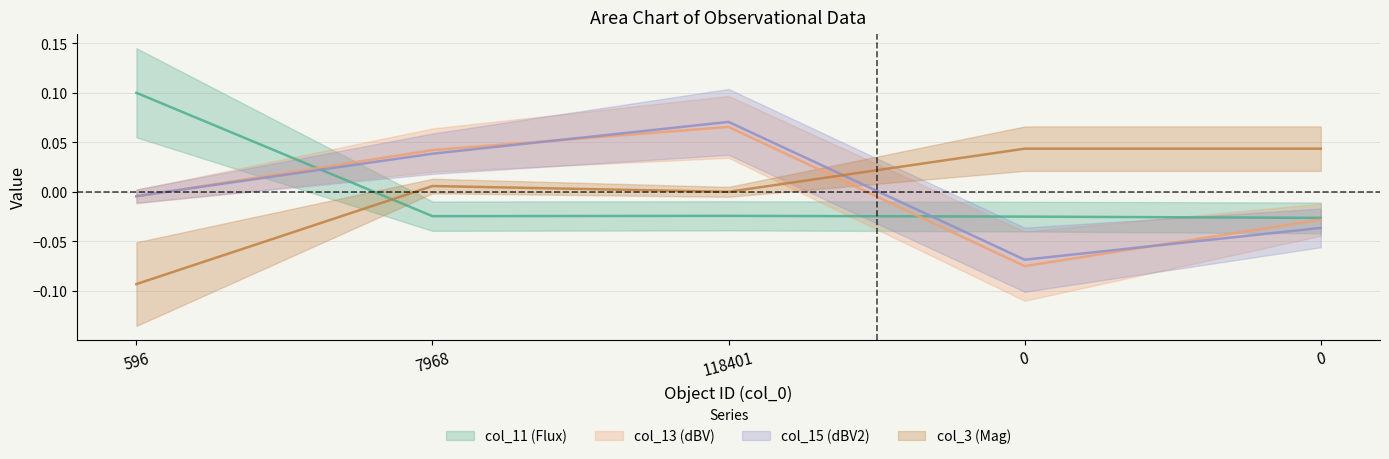

Where is col_11 (Flux) nearest to the value 0?

118401